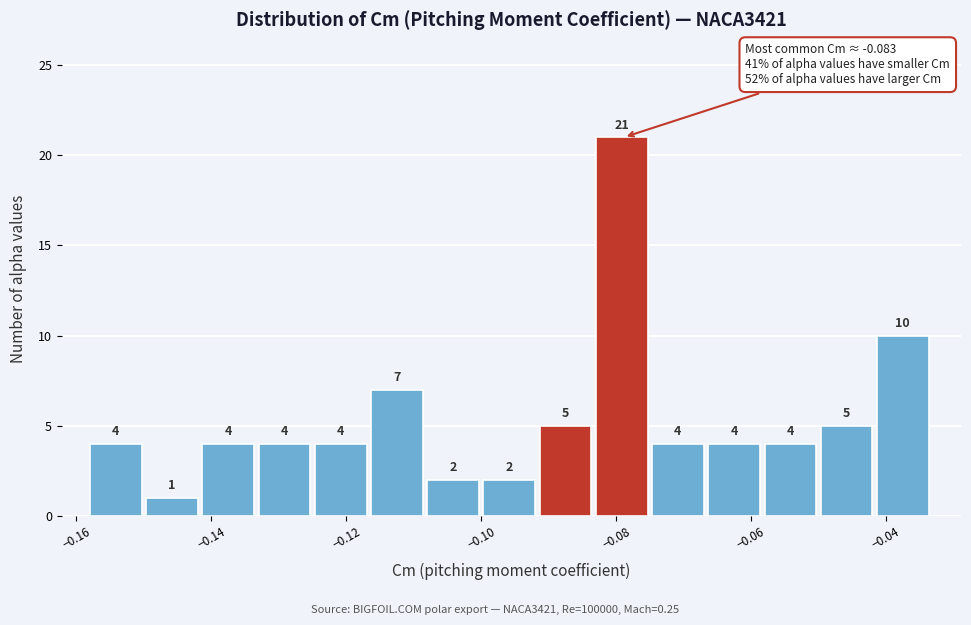

Over which range of the x-axis is the bar tallest?

-0.082 to -0.074